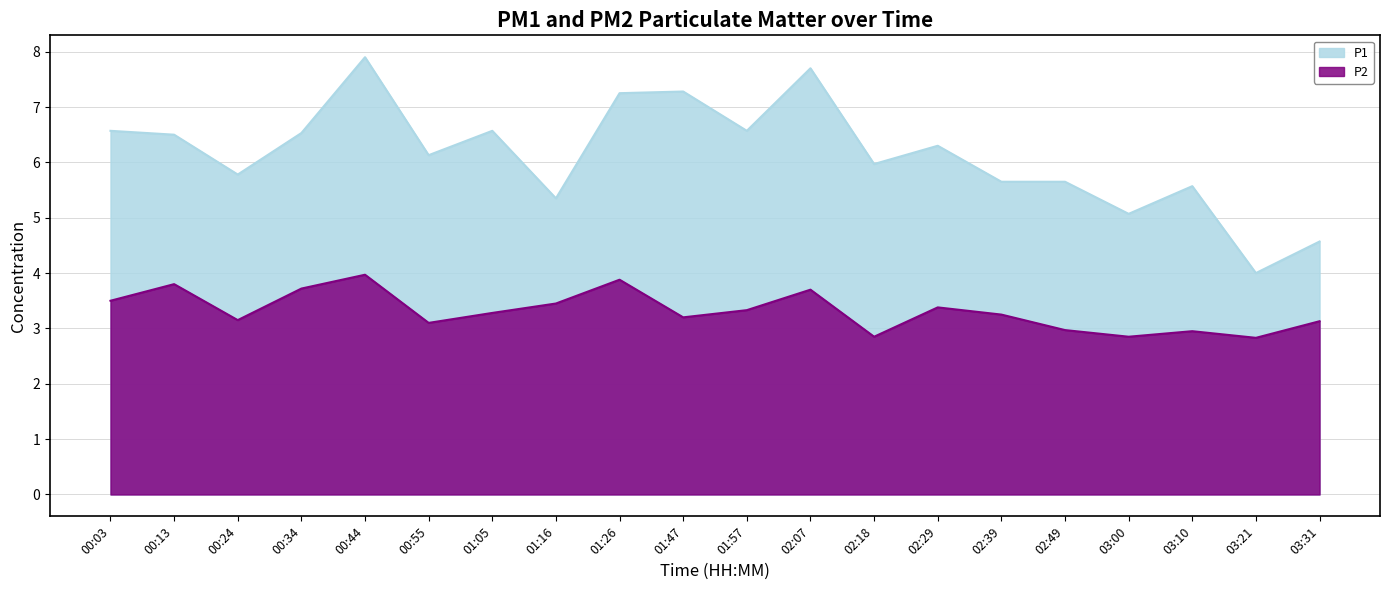

At which label does P1 reach its minimum?

03:21